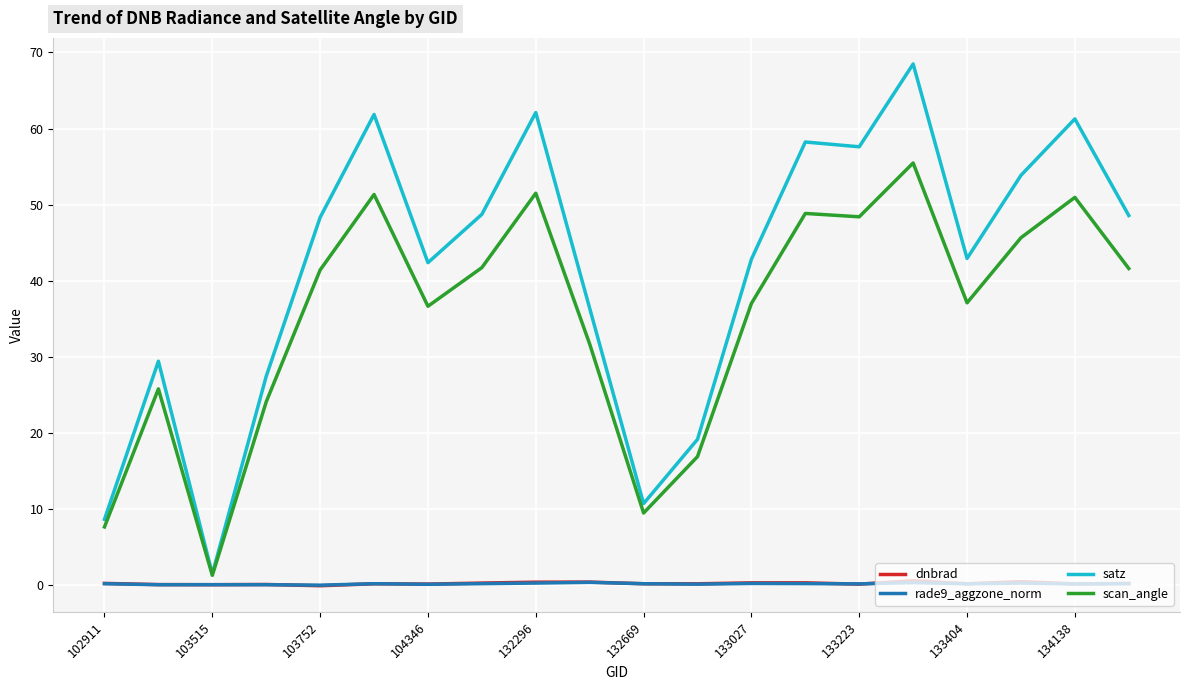

Which series has the largest total across all categories?

satz